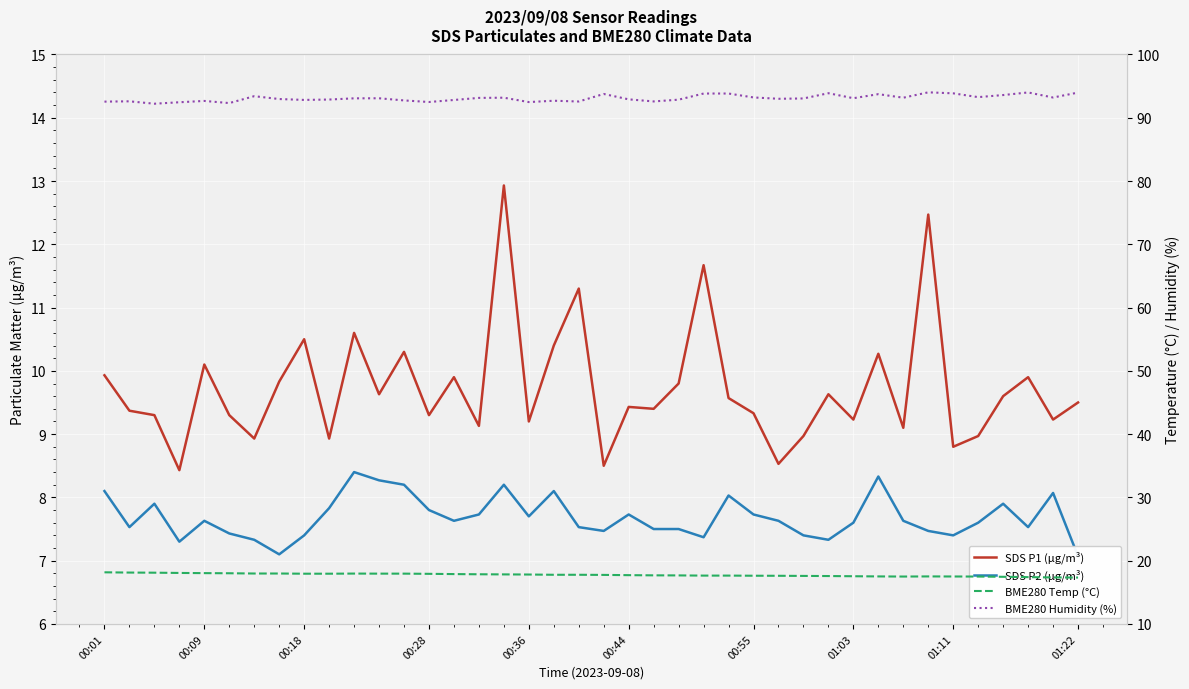

What is the sum of all SDS P1 (µg/m³) values?

389.2